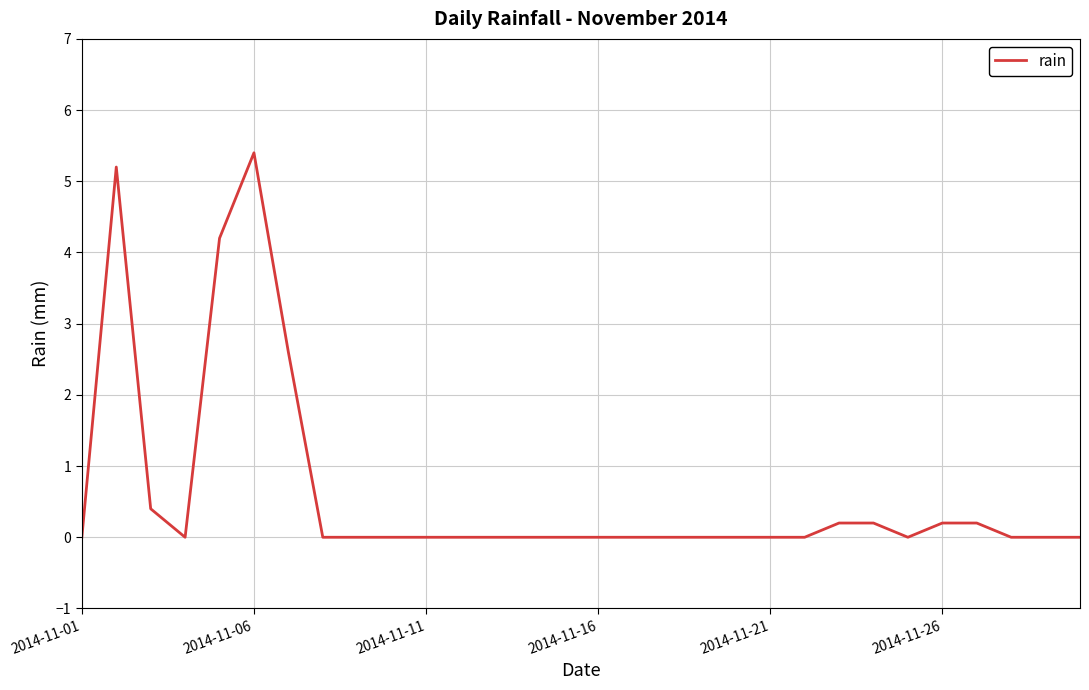

What is the difference between the maximum and second lowest values?

5.4